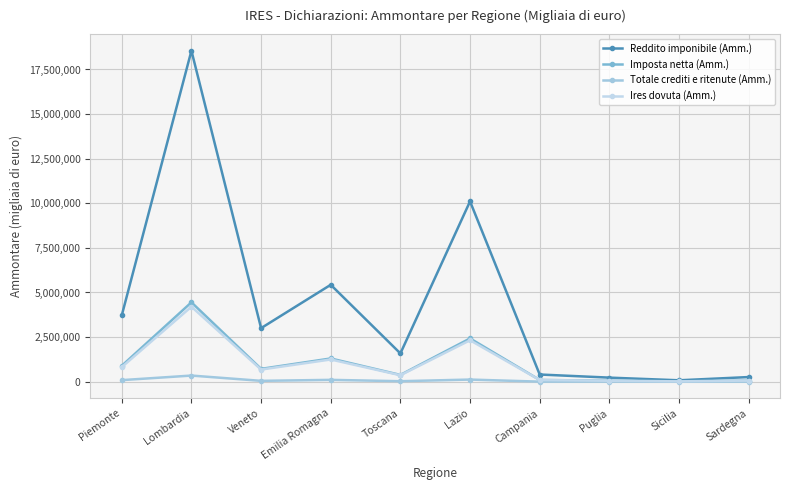

Which has a higher value, Piemonte or Campania?

Piemonte